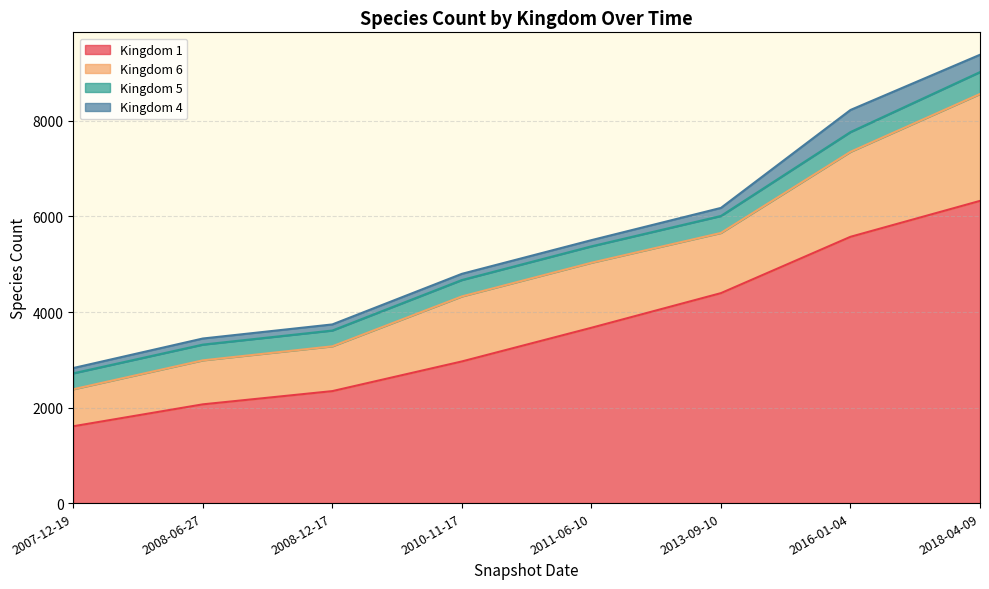

Rank the series by their maximum value, from highest to lowest.

1, 6, 4, 5